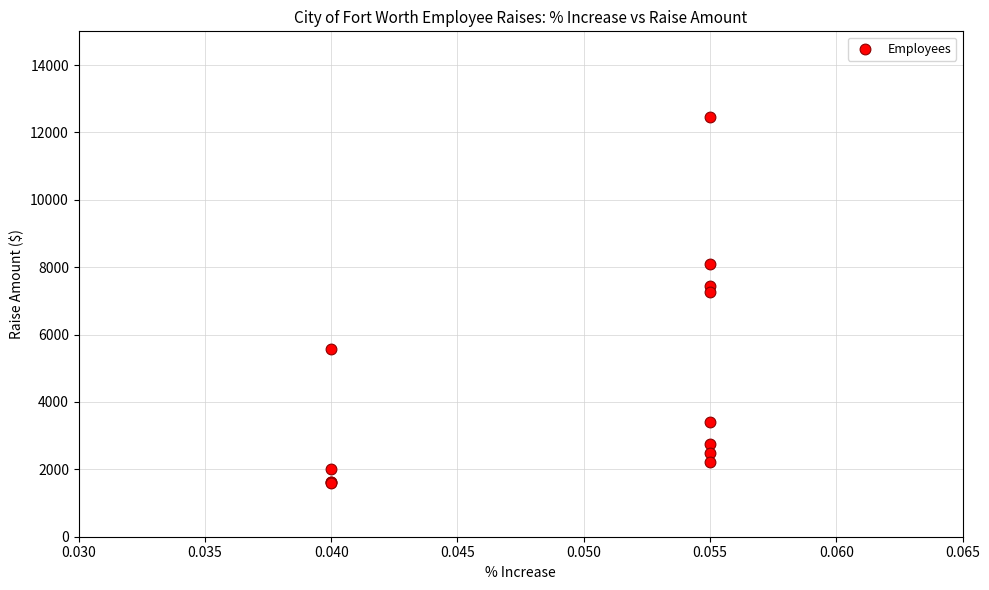

What Y value in the scatter plot is closest to 7034?

7256.4